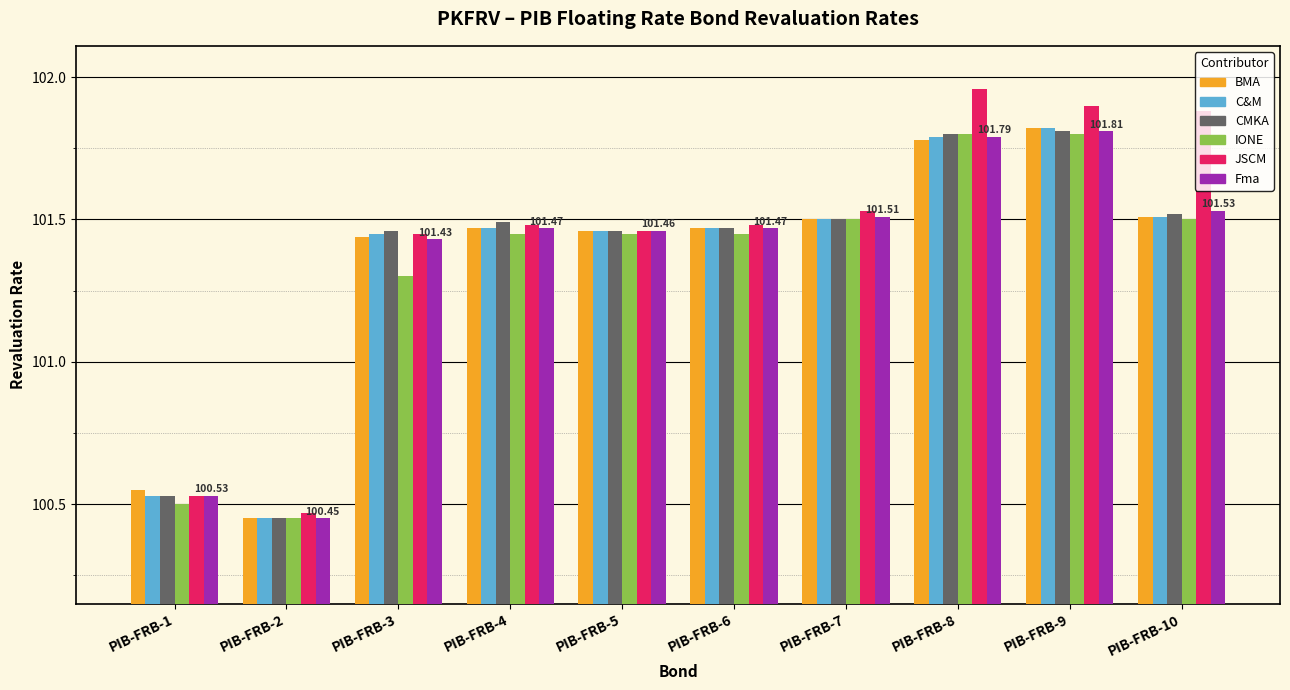

How many values in the BMA series are below 101?

2